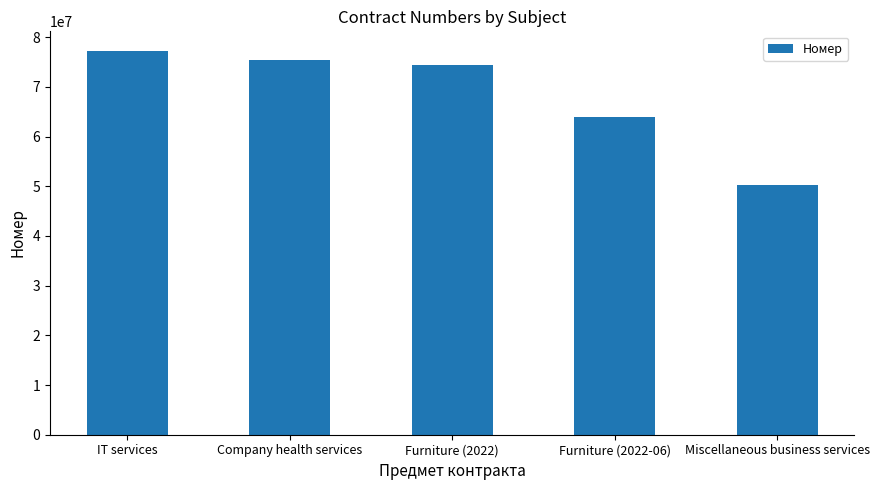

At which category does the chart reach its minimum across all series?

Miscellaneous business services